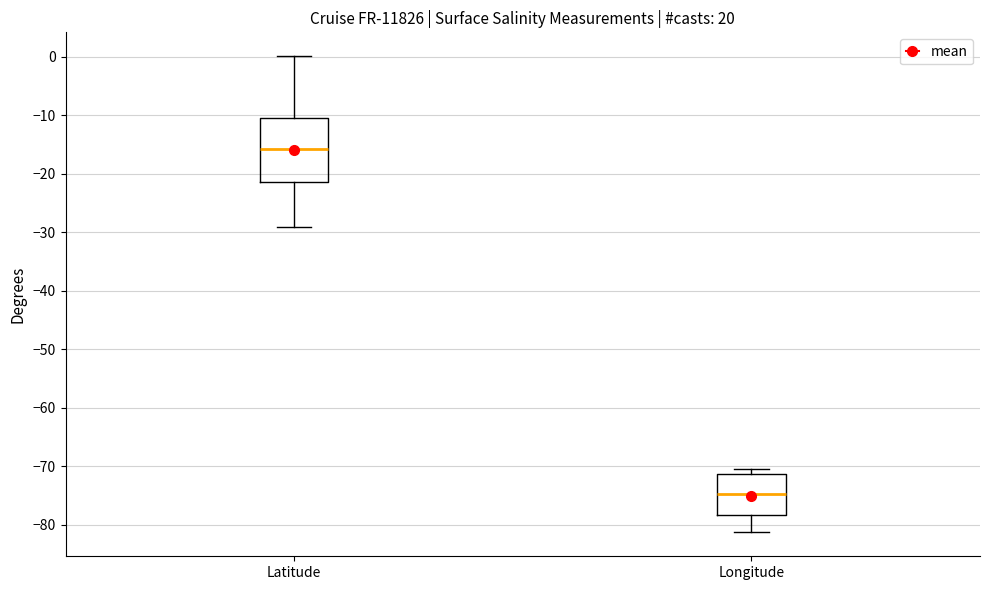

Which box is the tallest, from its lower edge to its upper edge?

Latitude